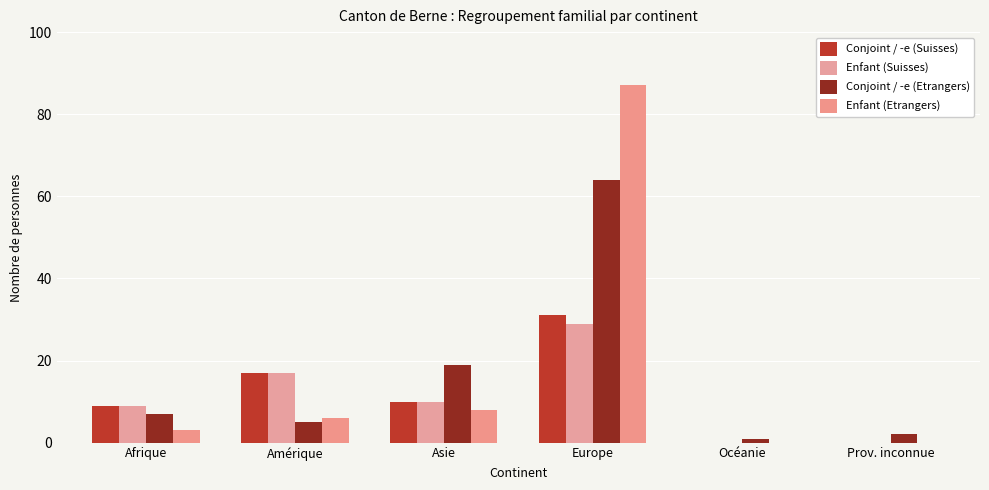

Reading right to left, transcribe all the data shown in this chart.

Conjoint / -e (Suisses): Prov. inconnue=0	Océanie=0	Europe=31	Asie=10	Amérique=17	Afrique=9
Enfant (Suisses): Prov. inconnue=0	Océanie=0	Europe=29	Asie=10	Amérique=17	Afrique=9
Conjoint / -e (Etrangers): Prov. inconnue=2	Océanie=1	Europe=64	Asie=19	Amérique=5	Afrique=7
Enfant (Etrangers): Prov. inconnue=0	Océanie=0	Europe=87	Asie=8	Amérique=6	Afrique=3